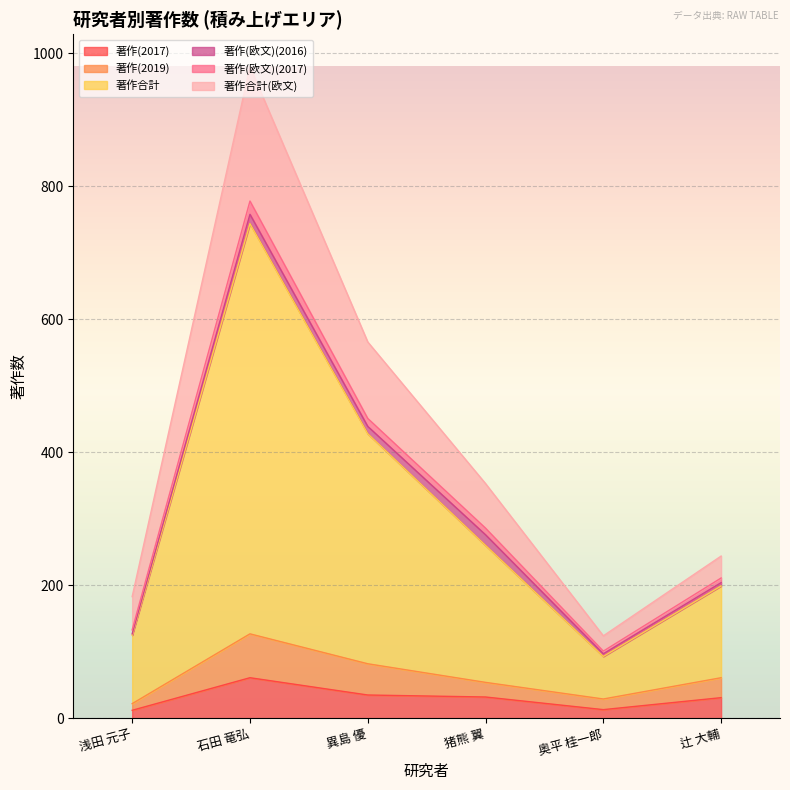

What is the difference between the highest and lowest values at 猪熊 翼?

321